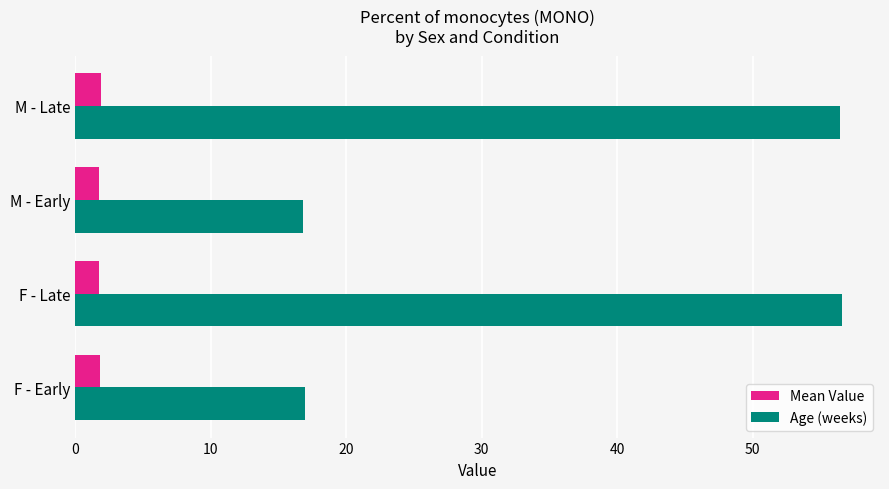

Is the value of Age (weeks) at M - Early greater than the value of Mean Value at F - Late?

Yes